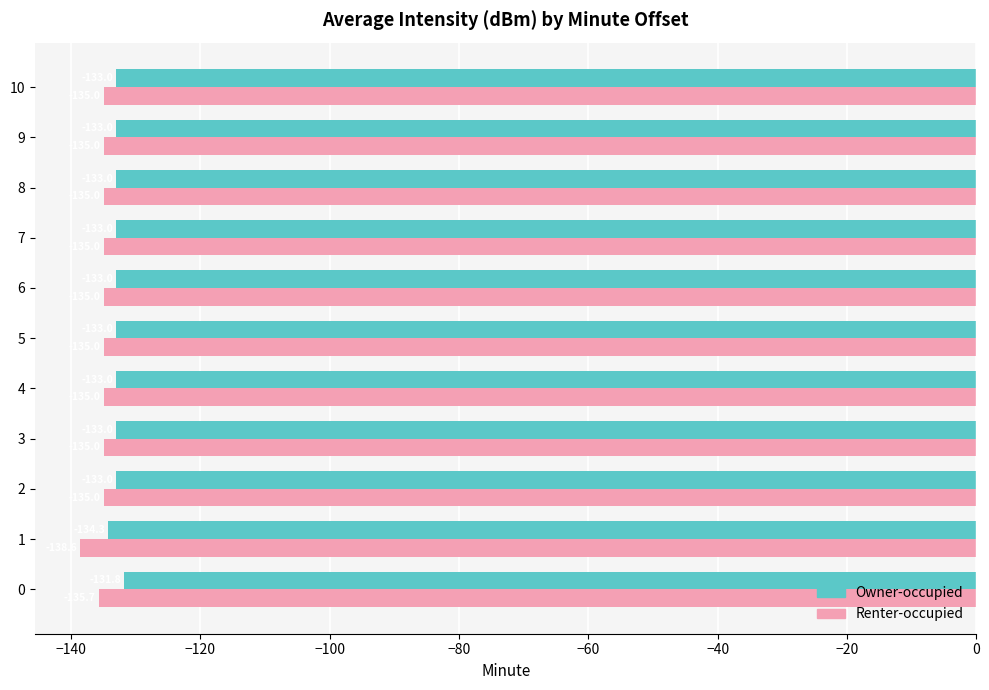

What is the difference between the highest and lowest values at 2?

2.0